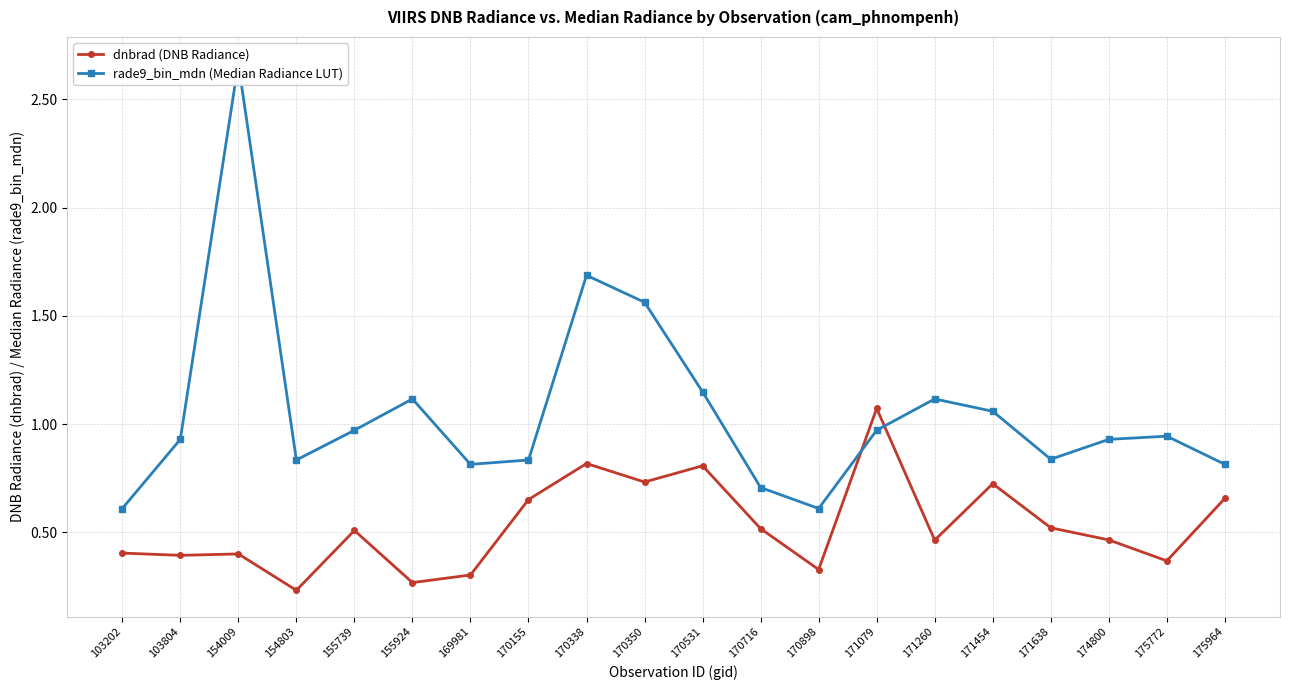

What is the total value across all series at 170338?

2.5